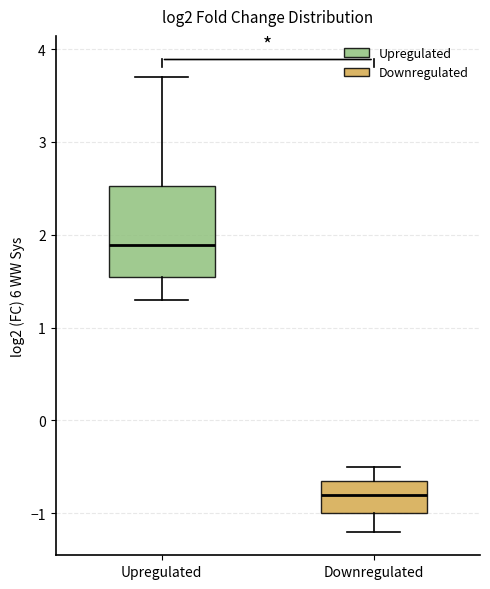

Where does the median line of the box for Upregulated sit on the y-axis? The values are not printed on the chart, so give them approximately, as read against the axis.

1.9